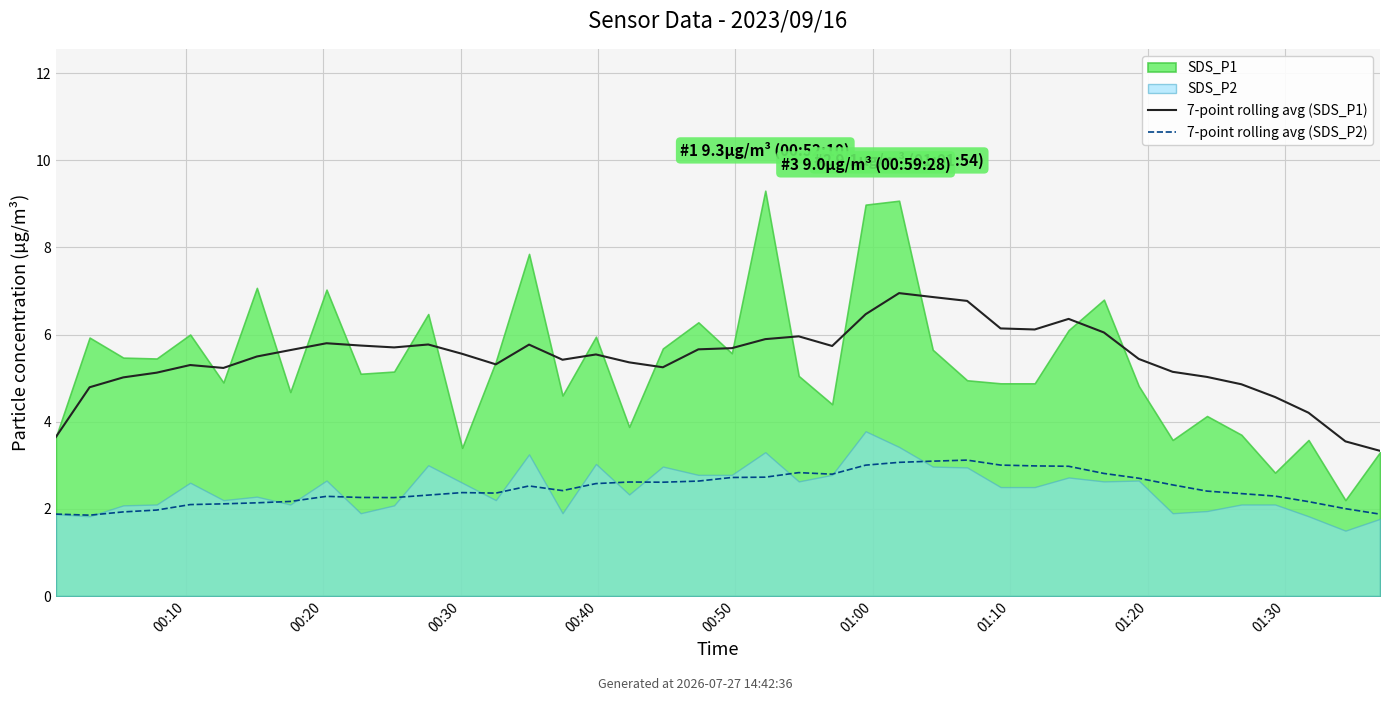

True or false: 7-point rolling avg (SDS_P1) and 7-point rolling avg (SDS_P2) intersect in this chart.

False